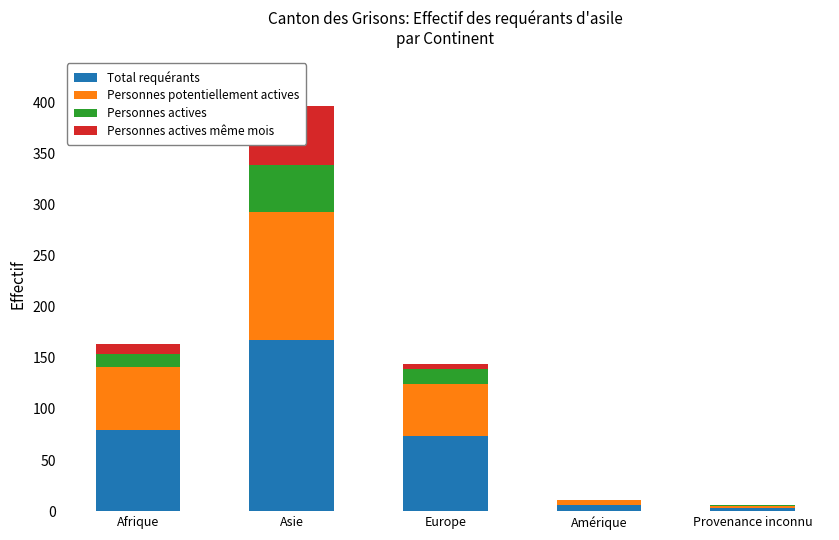

What is the maximum value shown in the chart?

167